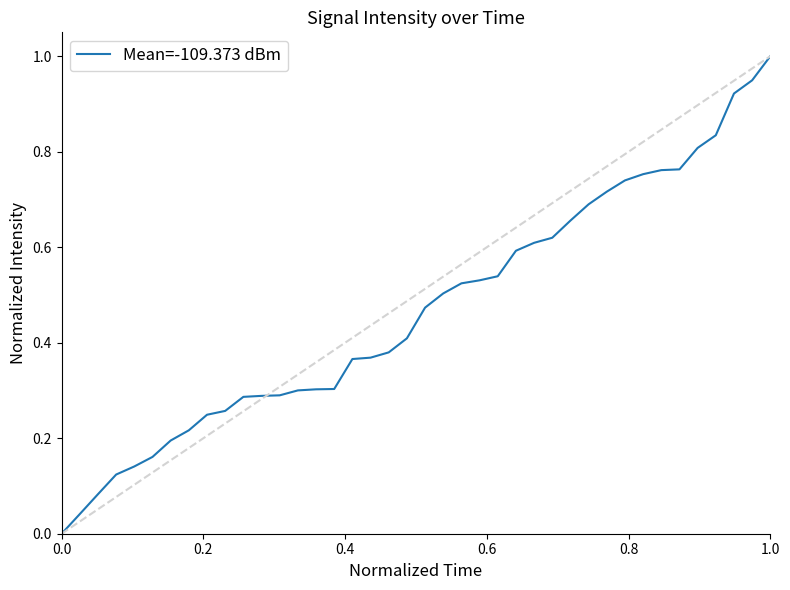

How many values are above zero?

39